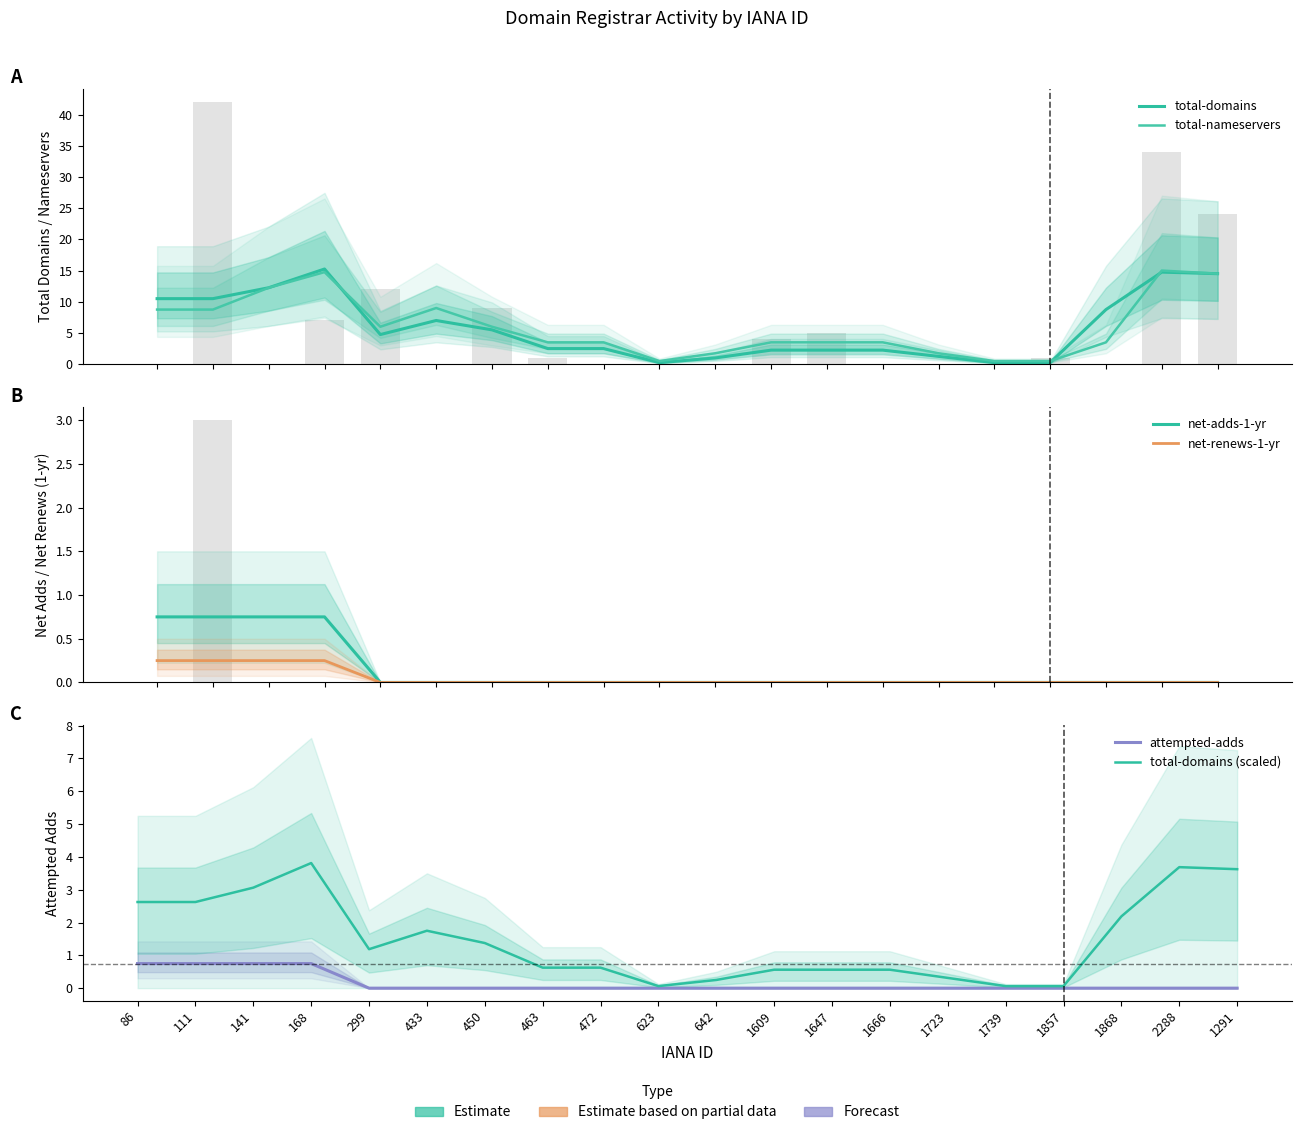

What is the sum of the total-domains values at 472 and 623?

2.8